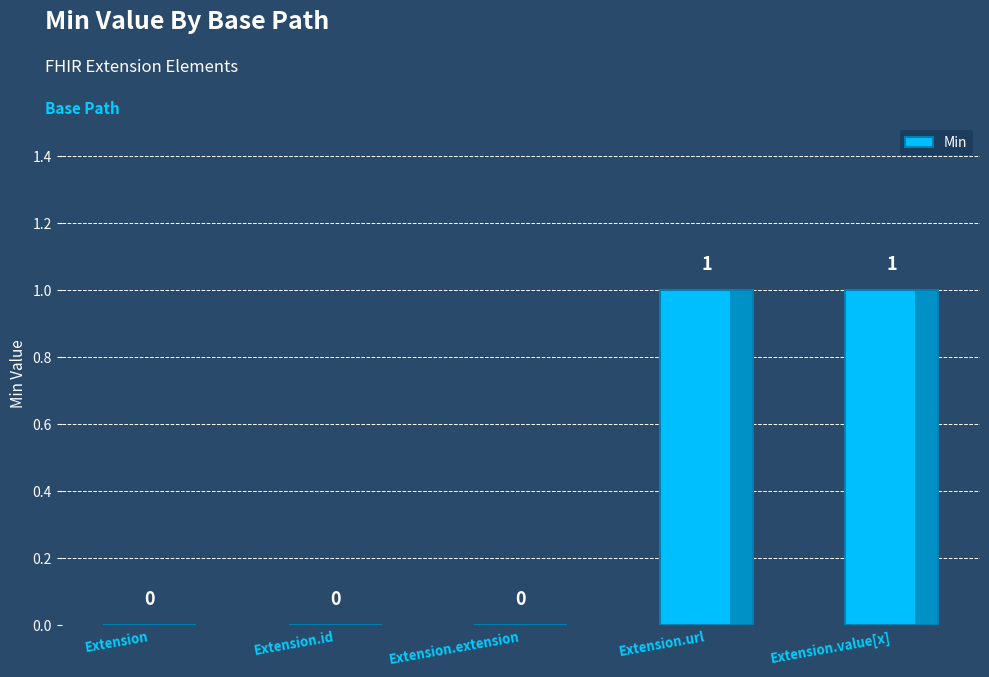

True or false: the data shows 0 at Extension.url.

False